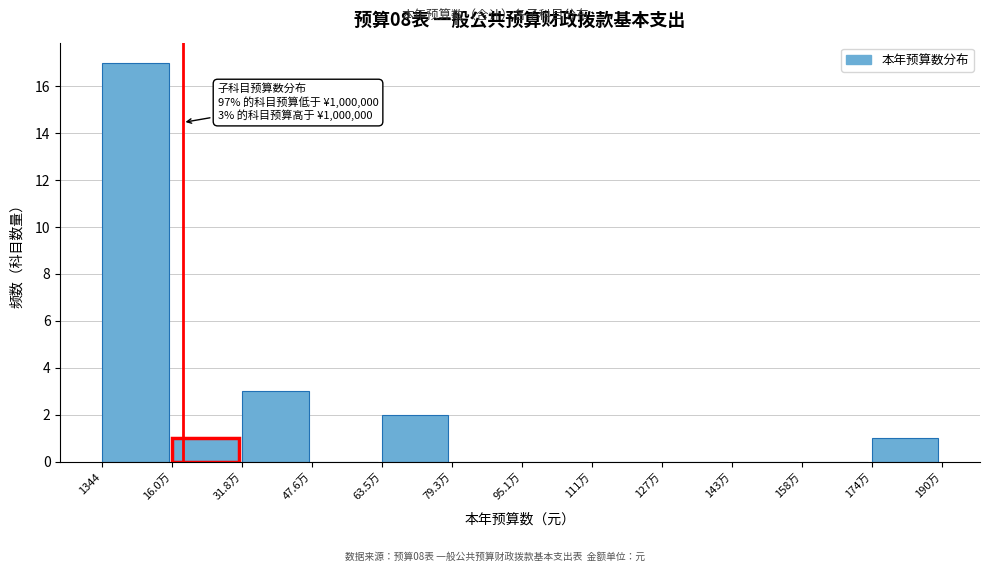

Reading left to right, list all the values displayed in this chart.

1344=17	16.0万=1	31.8万=3	47.6万=0	63.5万=2	79.3万=0	95.1万=0	111万=0	127万=0	143万=0	158万=0	174万=1